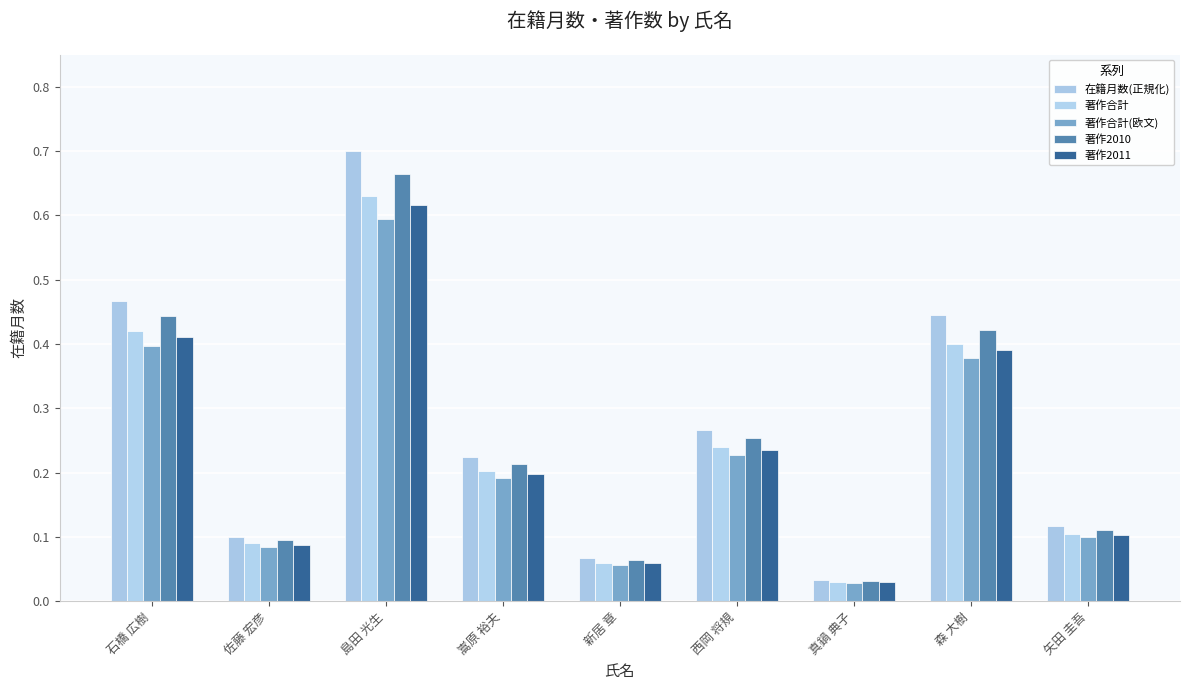

At which label does 著作2011 reach its peak?

島田 光生